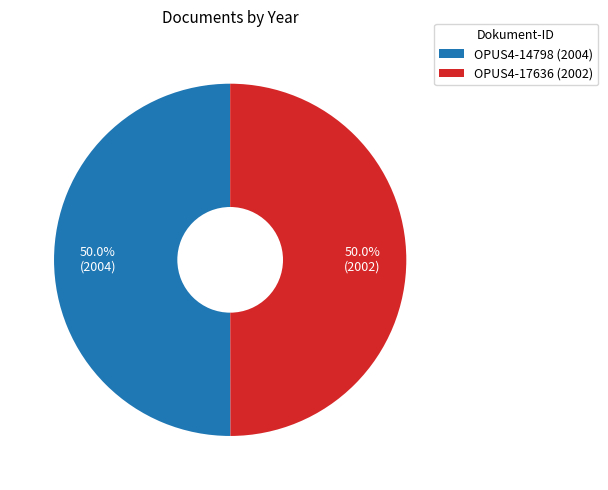

What is the ratio of the value at OPUS4-14798 (2004) to the value at OPUS4-17636 (2002)?

1.0